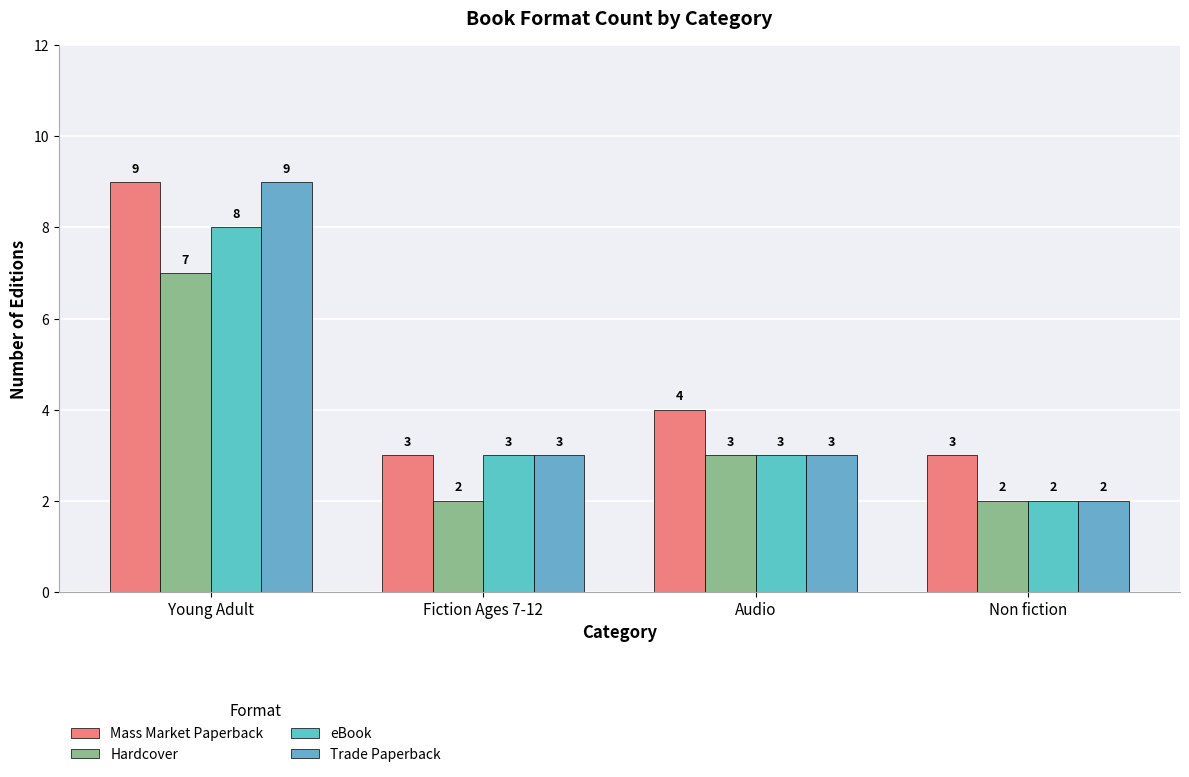

List the labels in order of Hardcover value, smallest first.

Fiction Ages 7-12, Non fiction, Audio, Young Adult